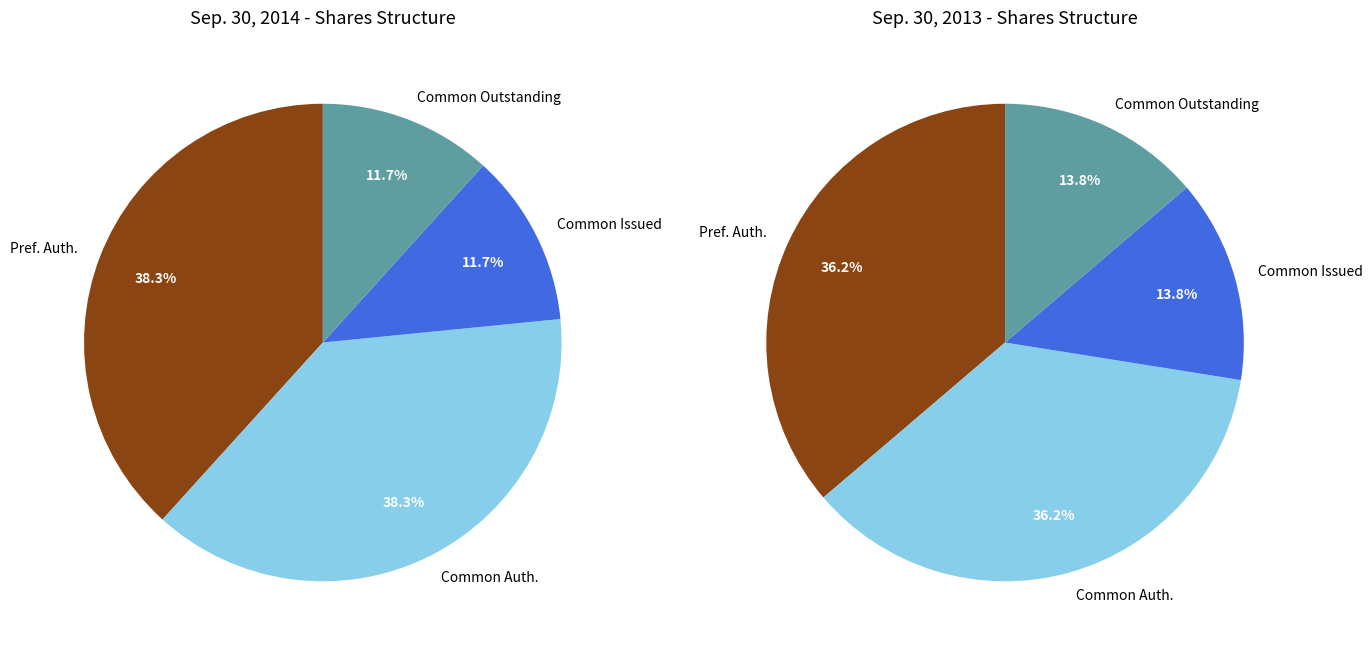

True or false: 3 accounts for 23% of the total.

False